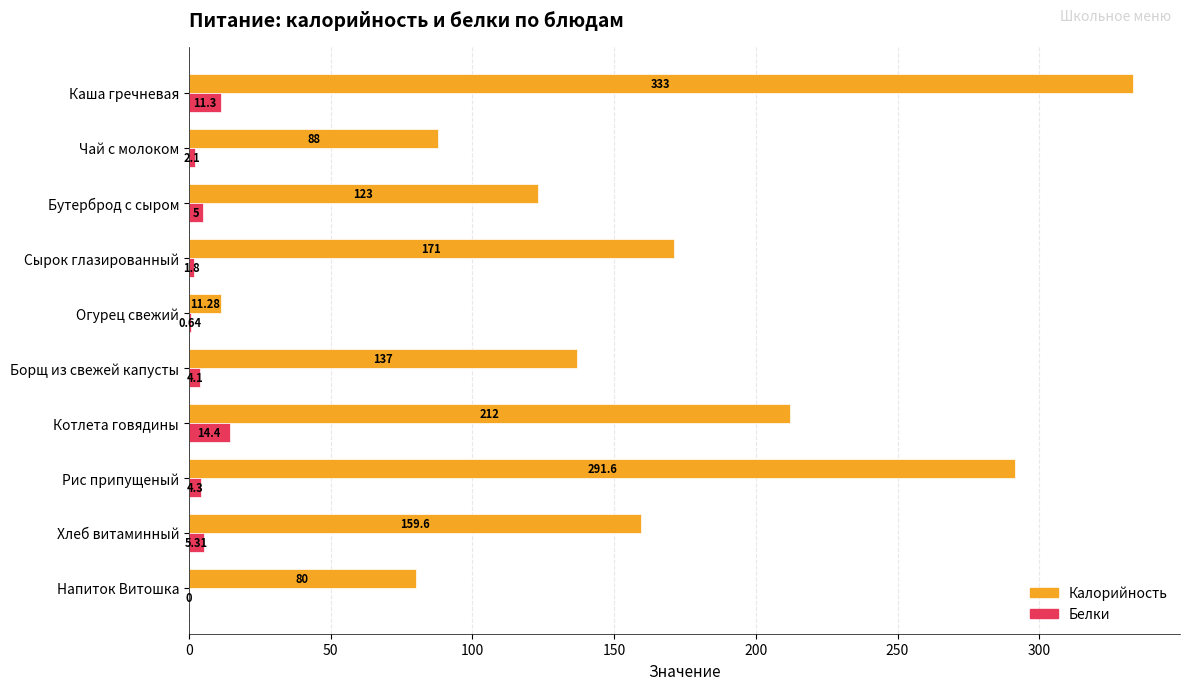

What are all the series names shown in the legend?

Калорийность, Белки